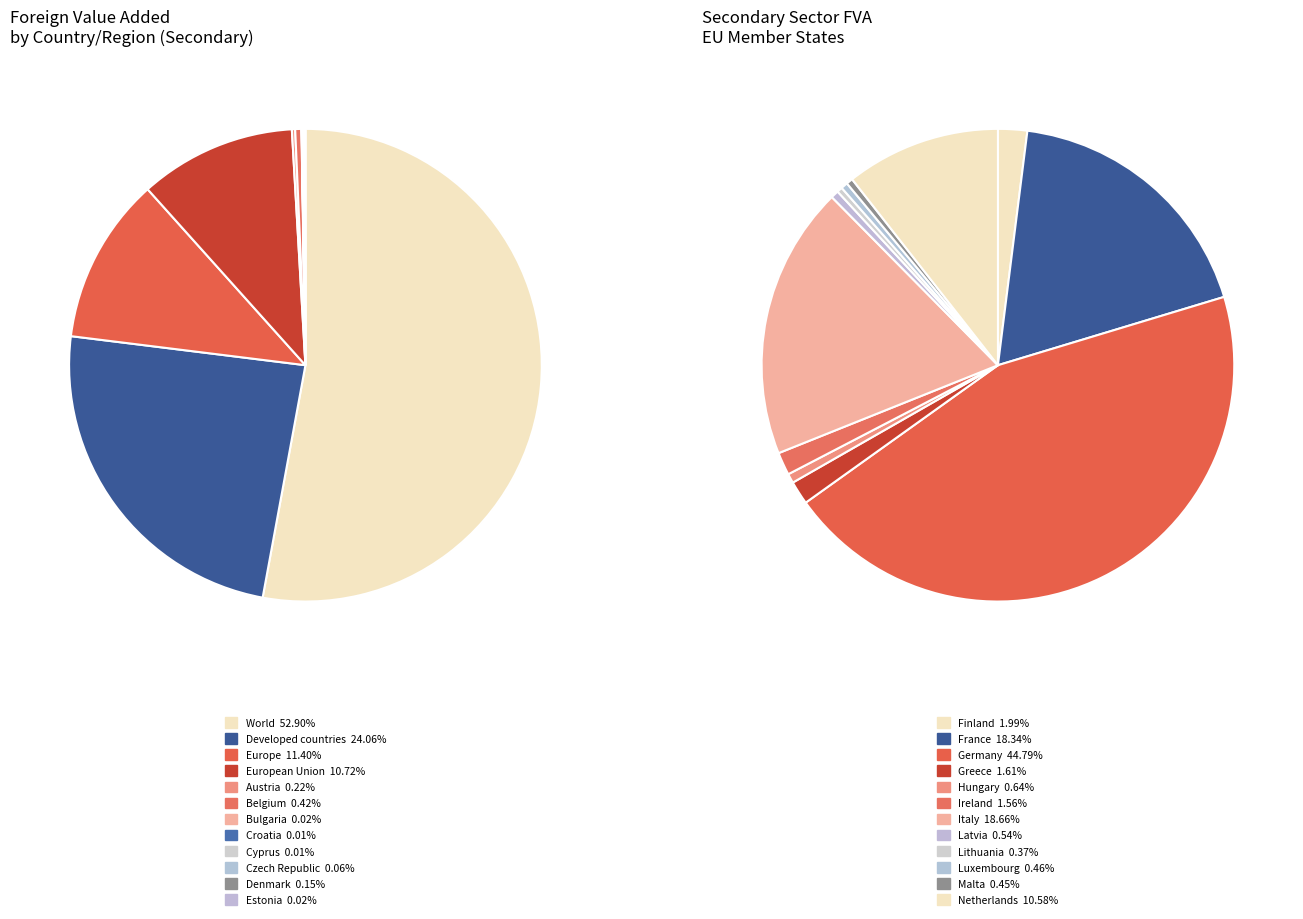

Do Finland and Greece together represent more than half of the pie?

No